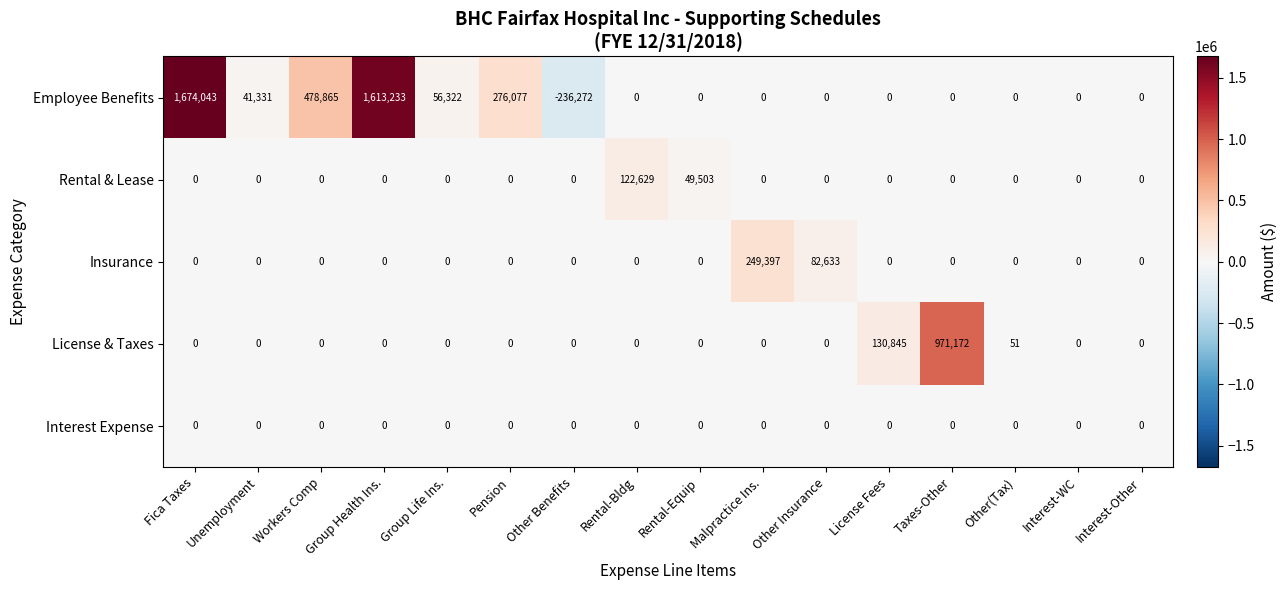

Rank the series by their maximum value, from lowest to highest.

Interest Expense, Rental & Lease, Insurance, License & Taxes, Employee Benefits